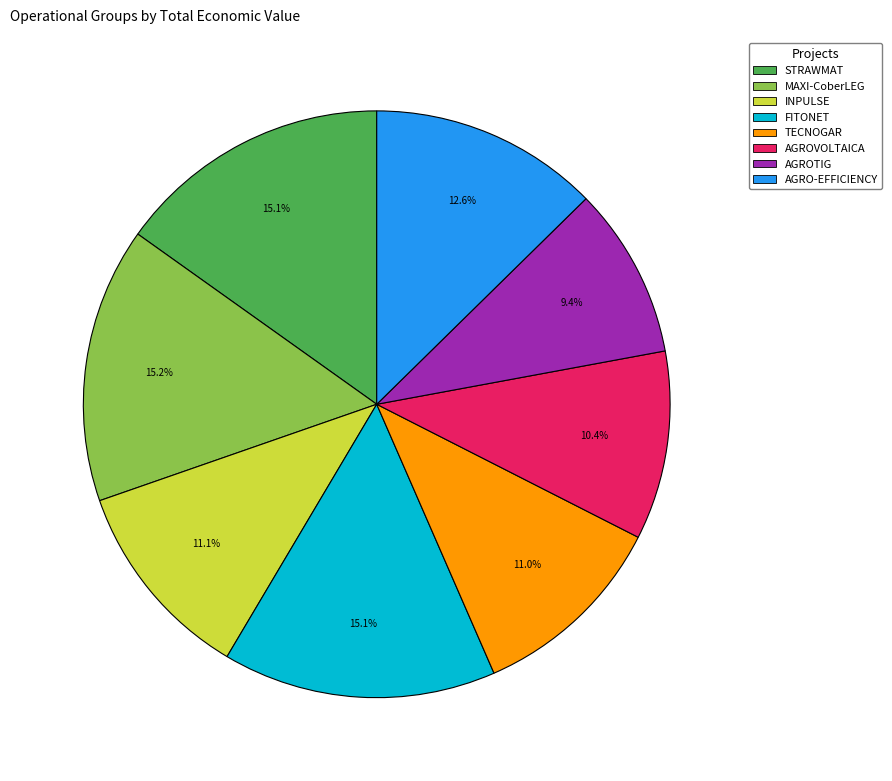

Is there any slice that represents more than half of the pie?

No